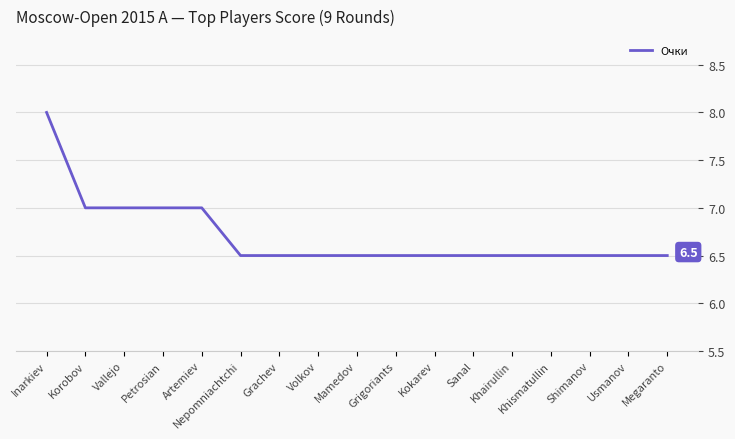

The value at Vallejo is 4.5. True or false?

False